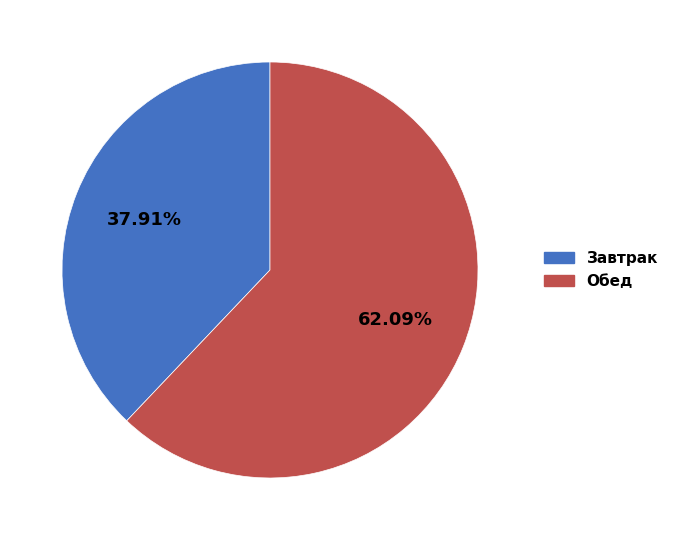

Is there any slice that represents more than half of the pie?

Yes